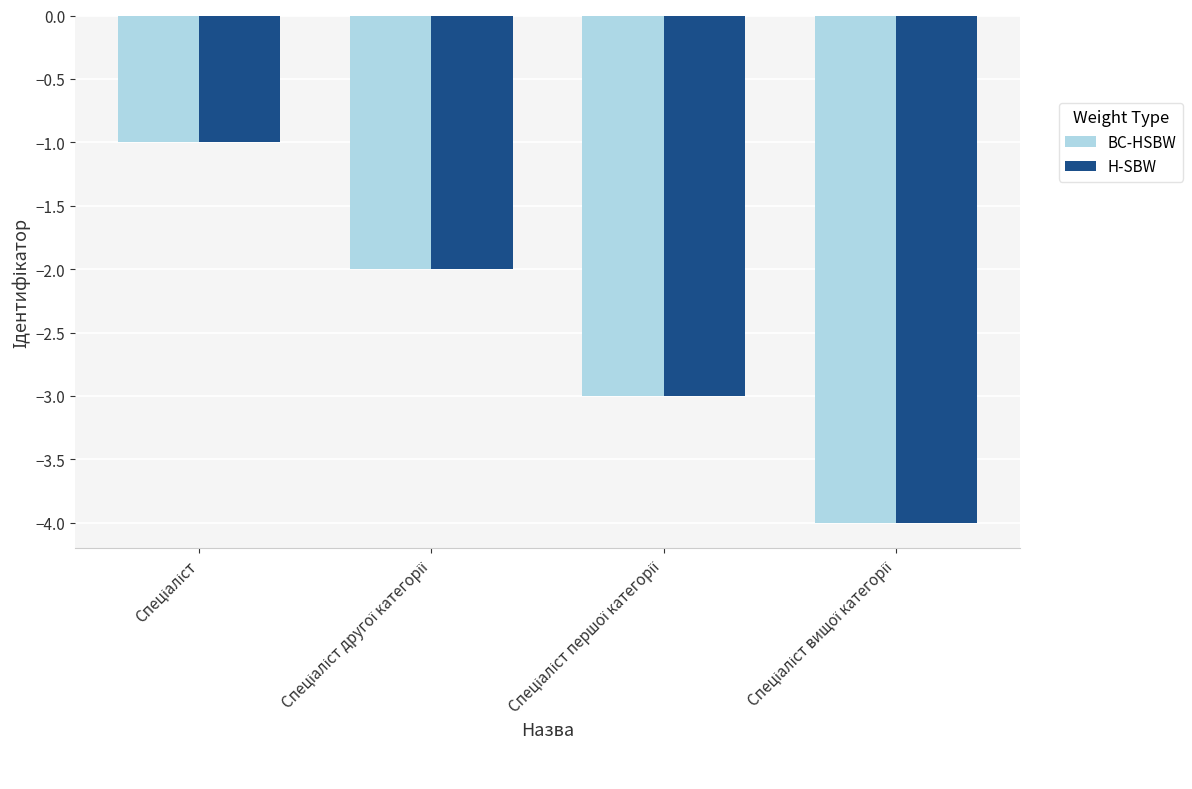

What is the minimum value for BC-HSBW?

-4